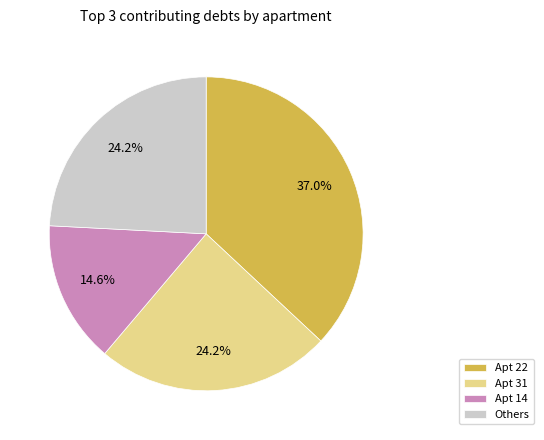

What percentage do Apt 31 and Apt 22 together represent?

61.2%